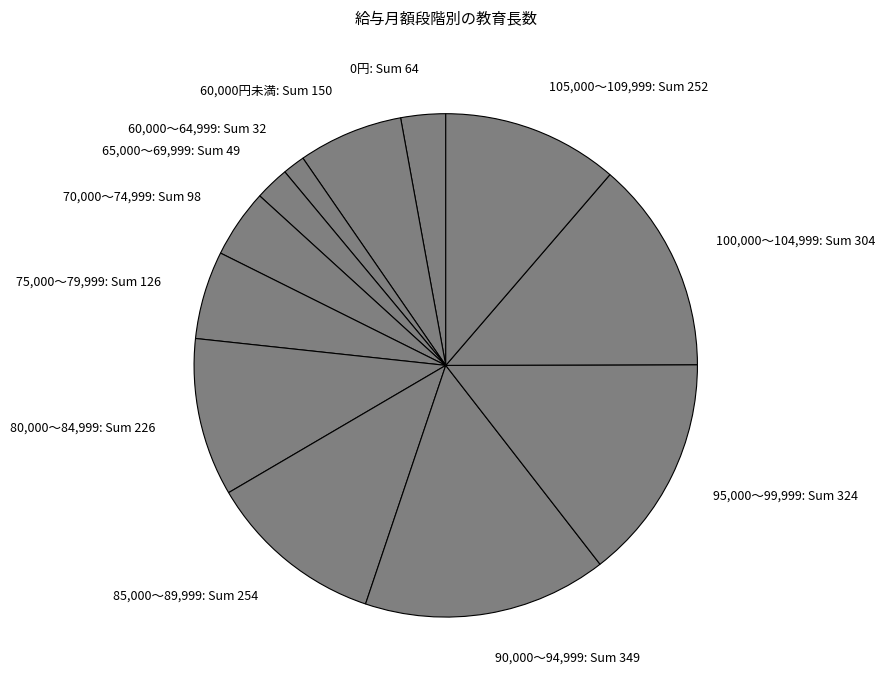

Between 100,000～104,999: Sum 304 and 105,000～109,999: Sum 252, which is larger?

100,000～104,999: Sum 304